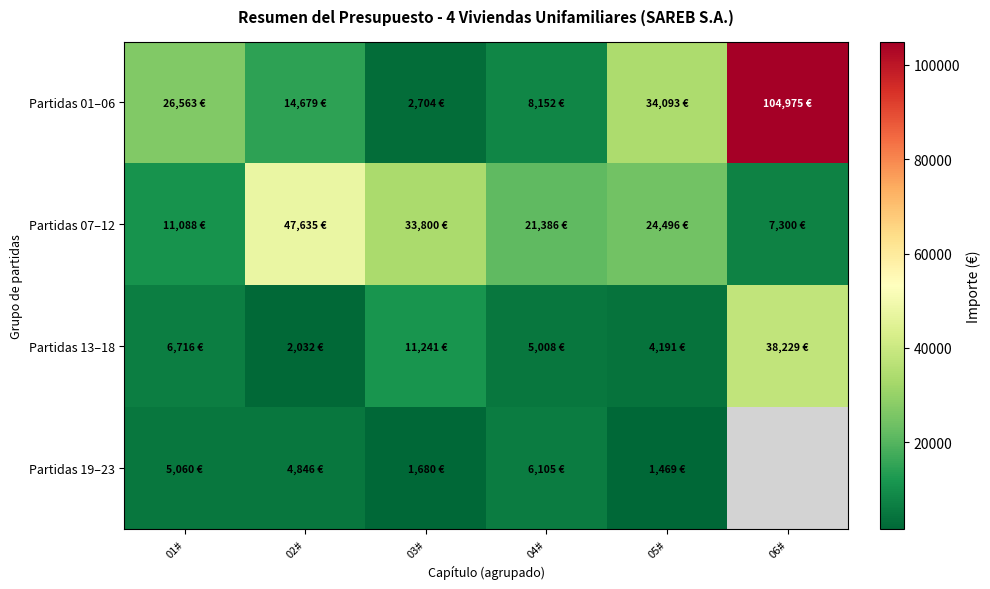

How many positive values does the Partidas 19–23 series have?

5